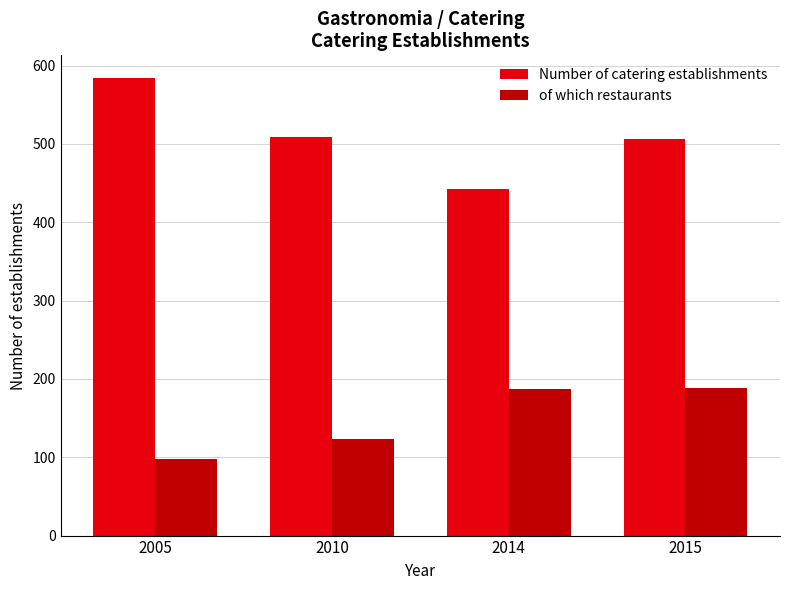

The Number of catering establishments series shows 509 at 2010. True or false?

True